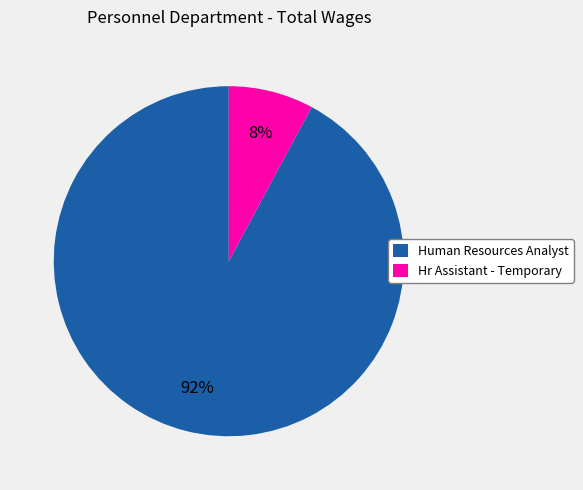

Count the number of slices in the pie.

2